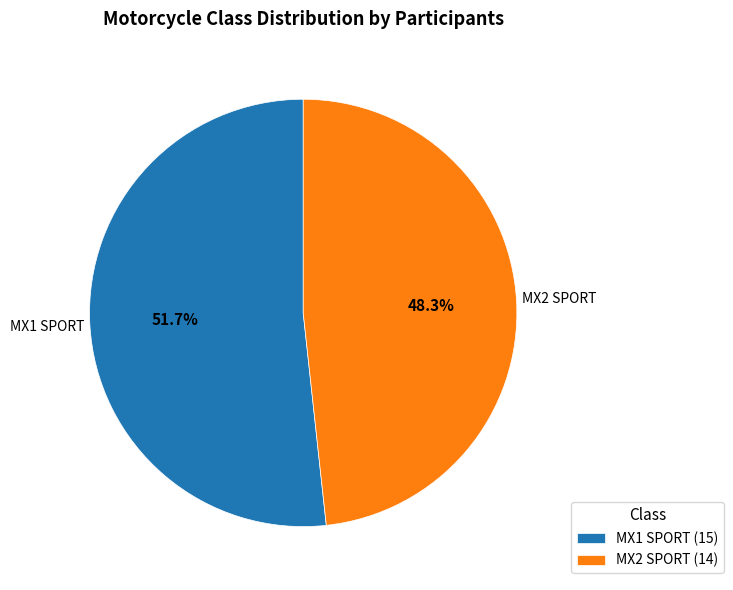

What percentage do MX1 SPORT and MX2 SPORT together represent?

100.0%